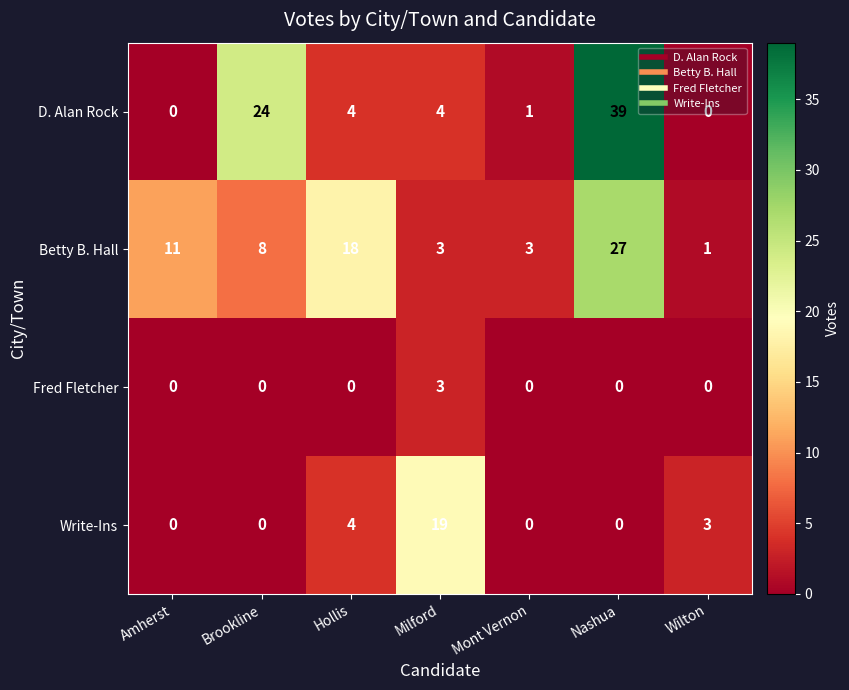

What is the sum of all Betty B. Hall values?

71